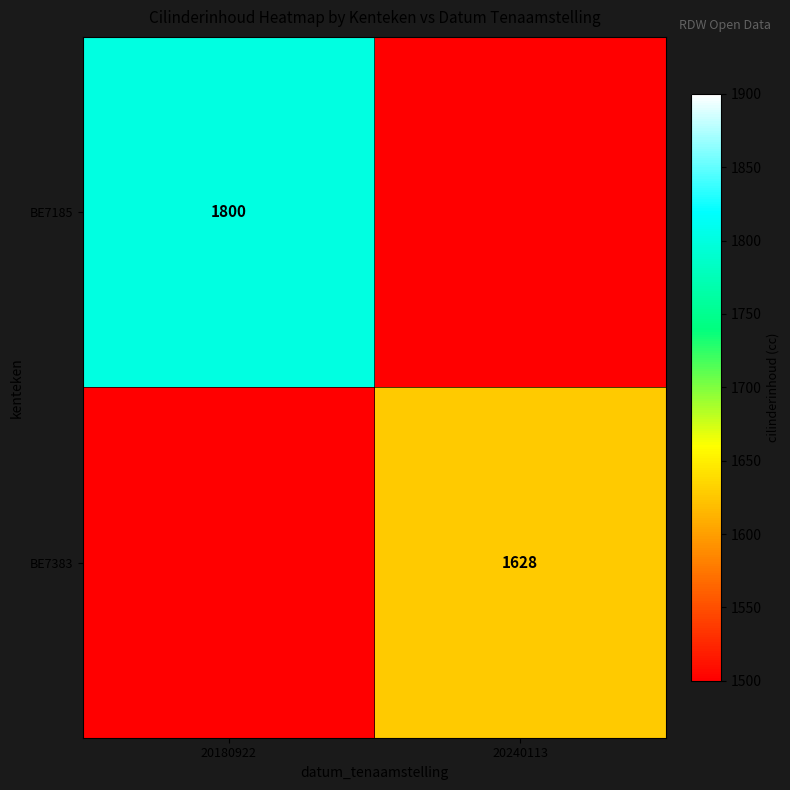

Is it true that BE7185 equals 1196.4 at 20180922?

False